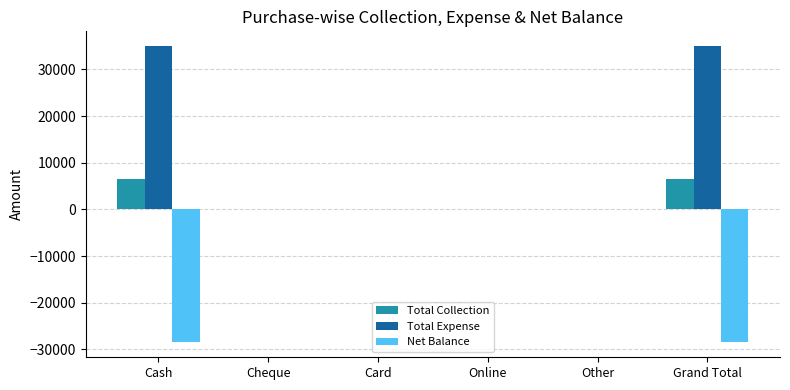

What is the maximum value for Total Expense?

35000